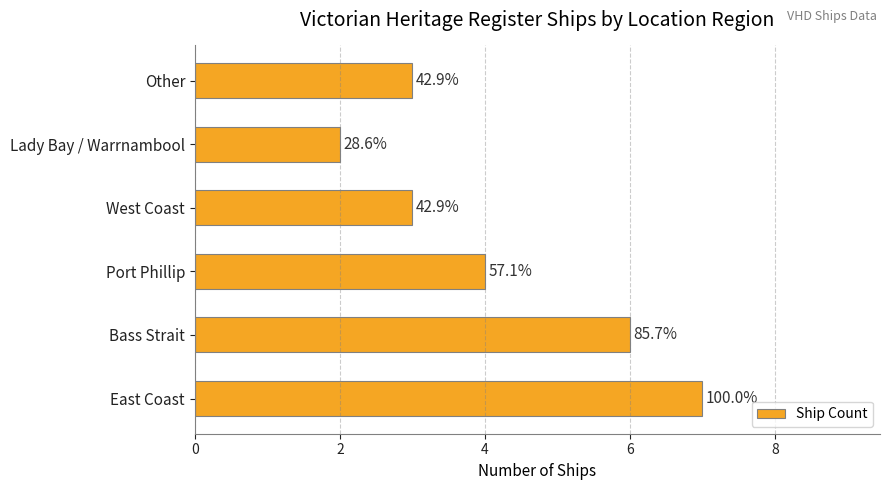

What is the difference between the maximum and minimum values?

5